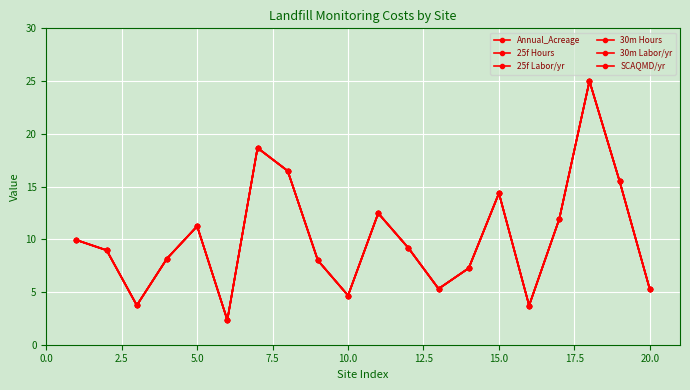

Does the chart have visible grid lines?

Yes